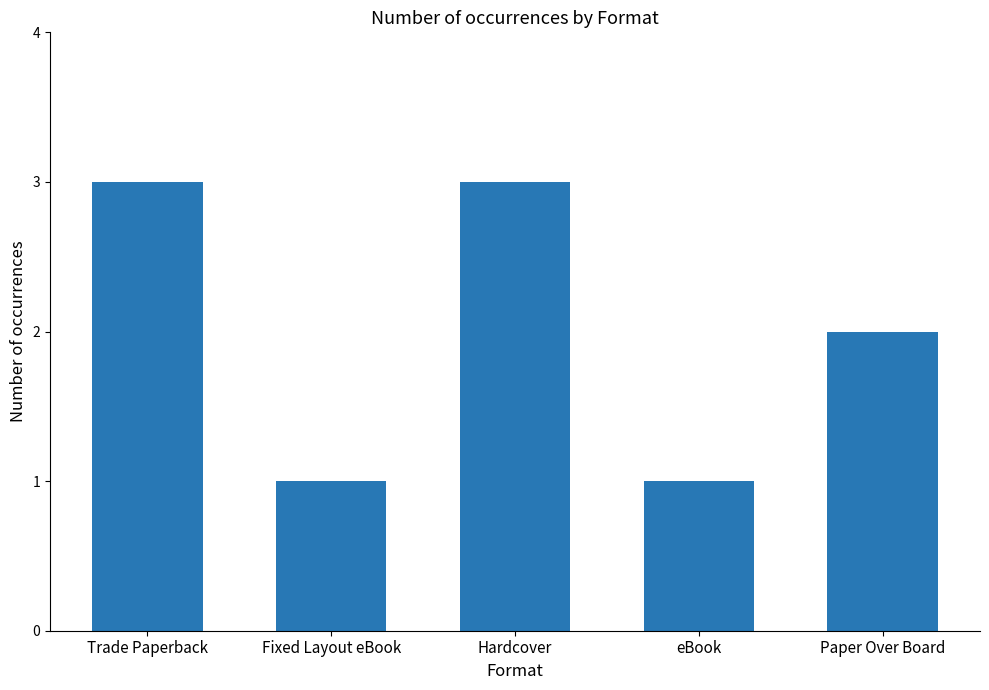

How many values are below 2?

2